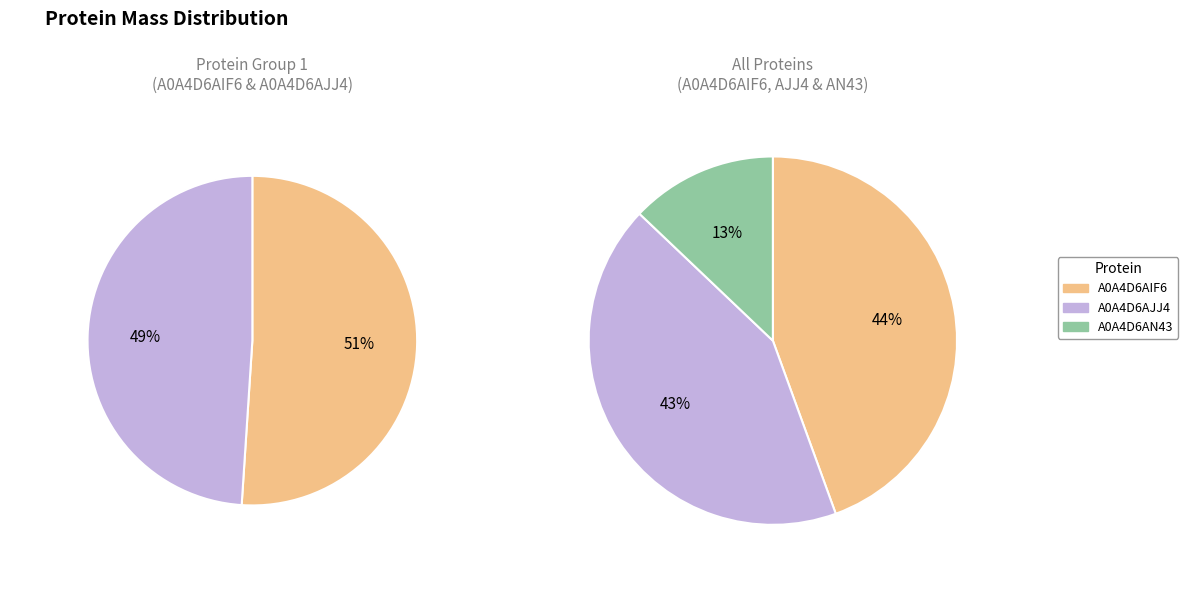

Is it true that A0A4D6AN43 is 13% of the pie?

True